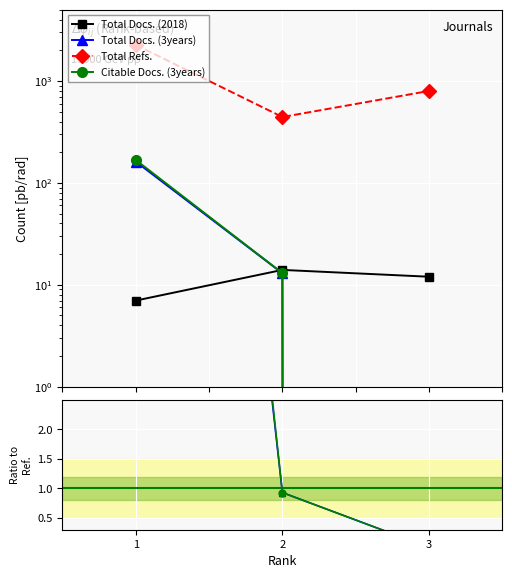

Count the Total Refs. values in the range 443 to 2257.

3